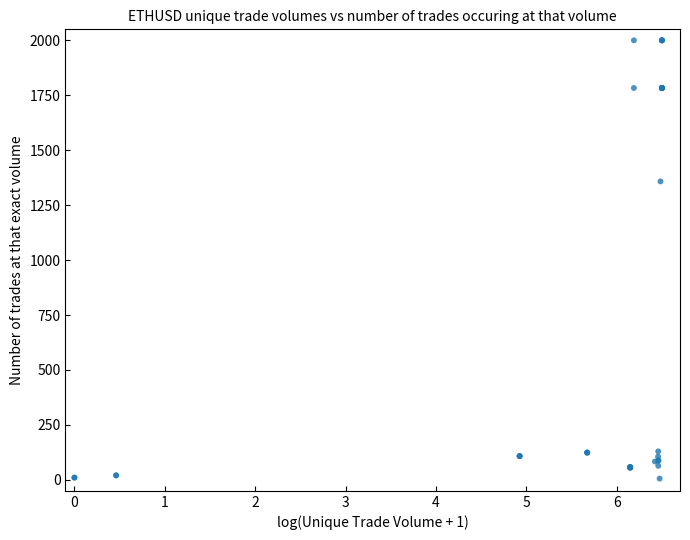

What Y value in the scatter plot is closest to 1002?

1358.0